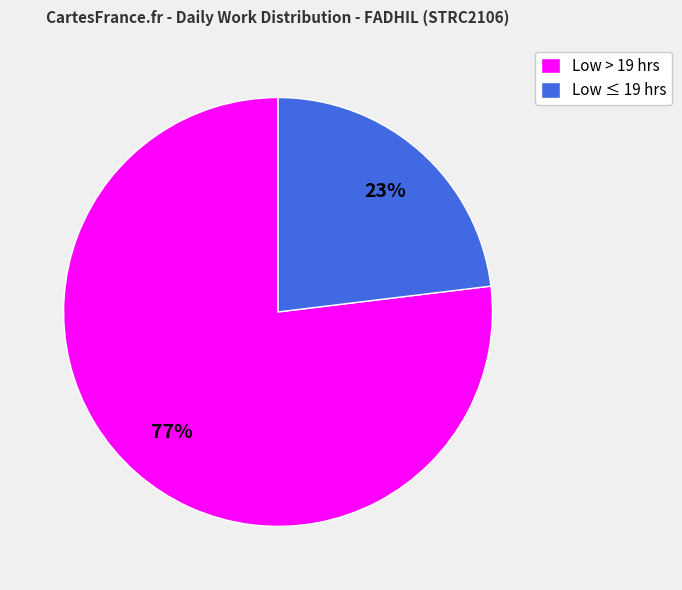

Which category has the smallest portion of the pie?

Low ≤ 19 hrs